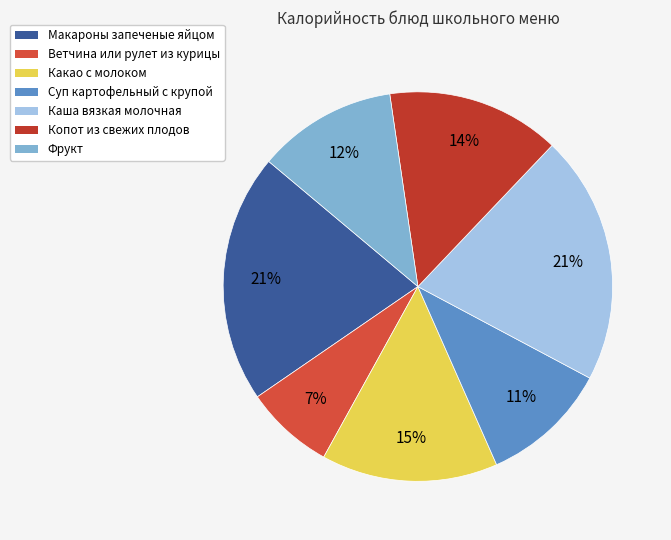

How many slices are in this pie chart?

7